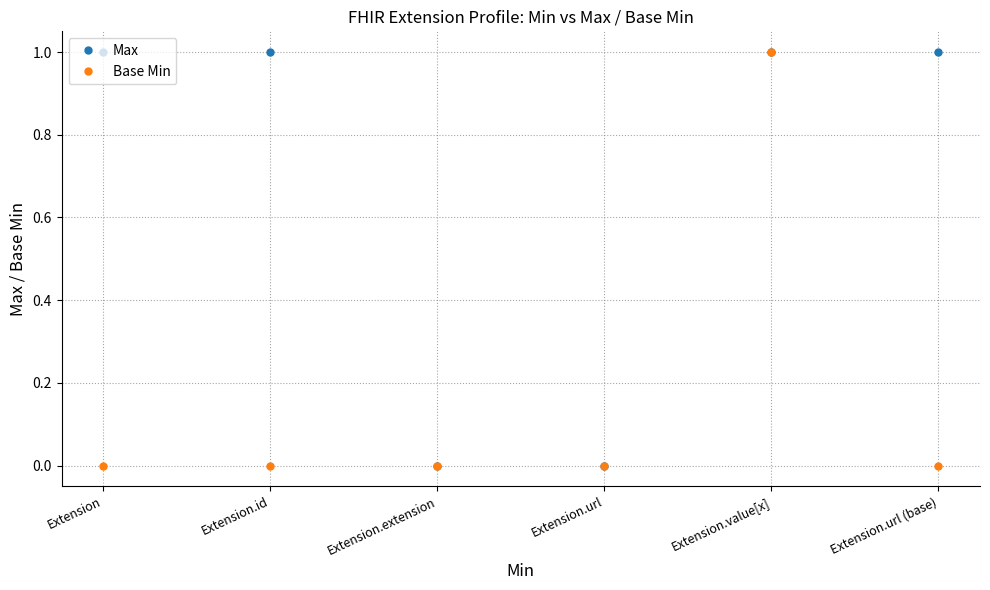

What is the label of the 6th point from the right?

Extension